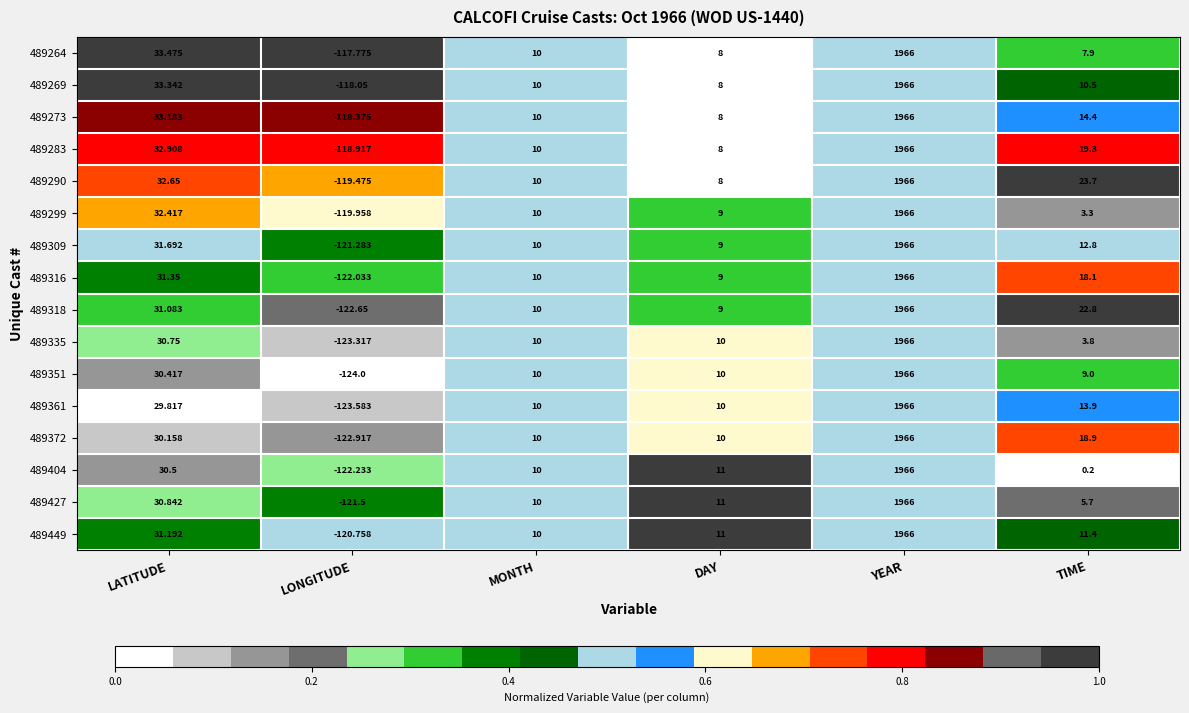

At which category does the chart reach its minimum across all series?

LONGITUDE